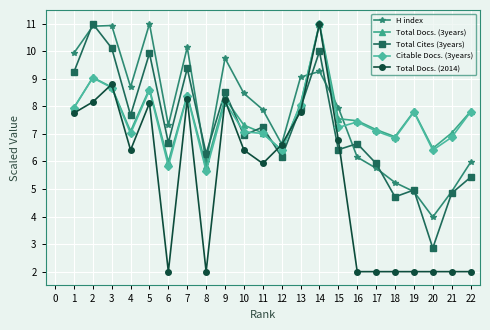

Which series ends up on top after the final intersection of Total Docs. (3years) and Total Docs. (2014)?

Total Docs. (3years)